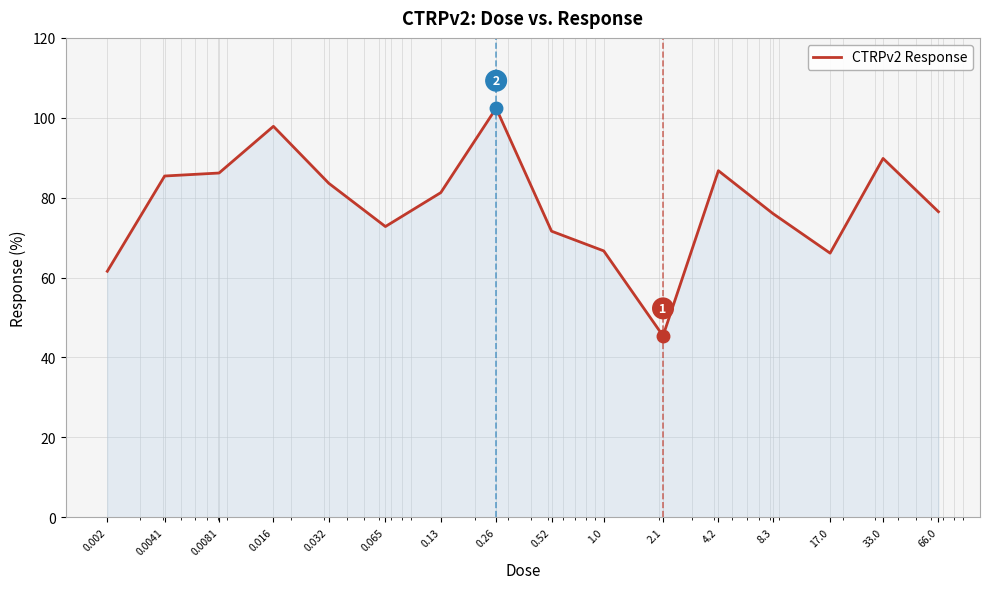

What is the greatest value displayed?

102.4